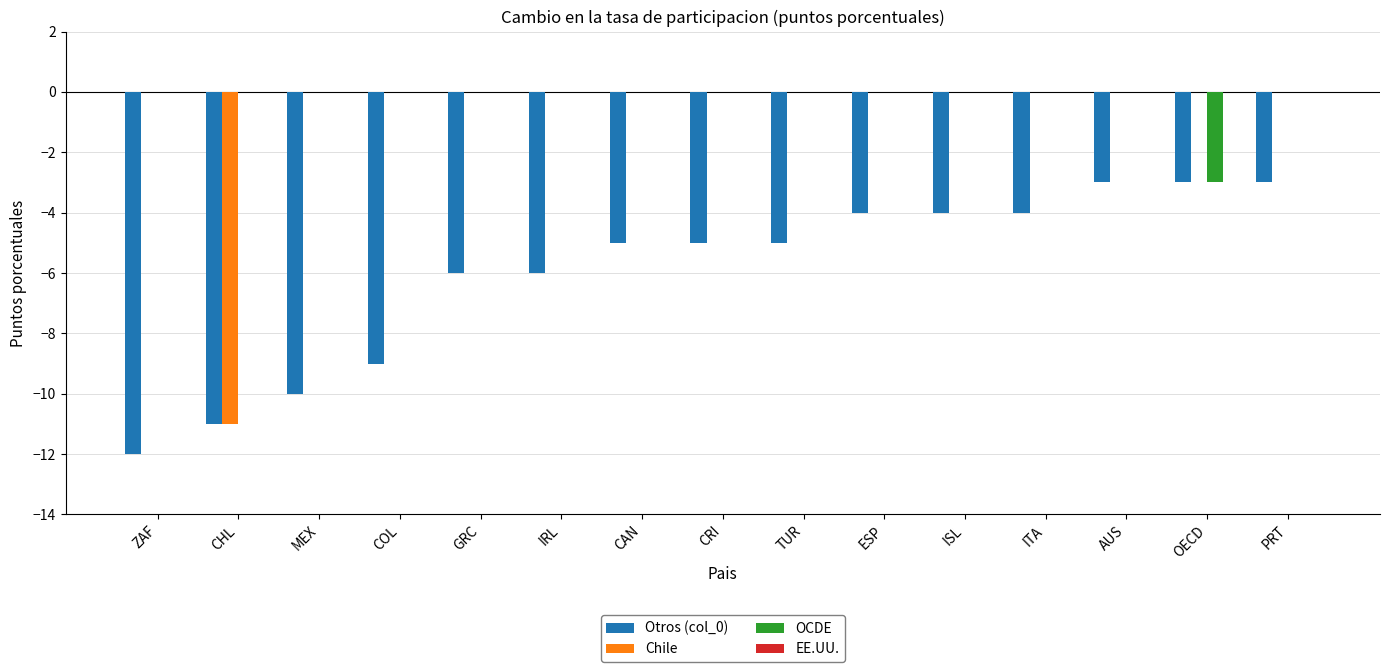

Are the bars horizontal?

No